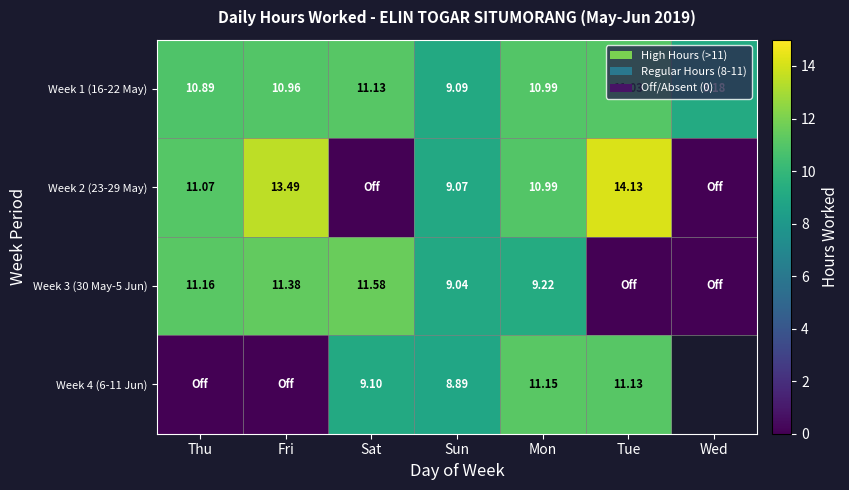

What is the total value across all series at Sun?

36.1